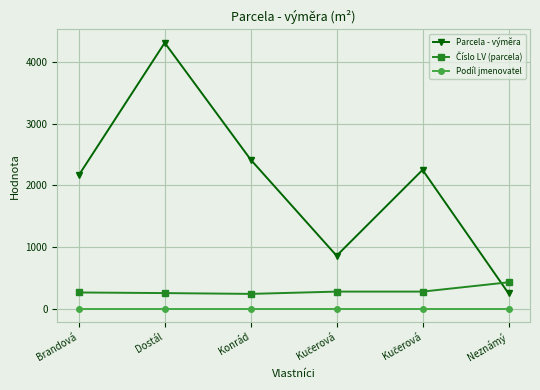

The Číslo LV (parcela) series shows 108 at Kučerová. True or false?

False